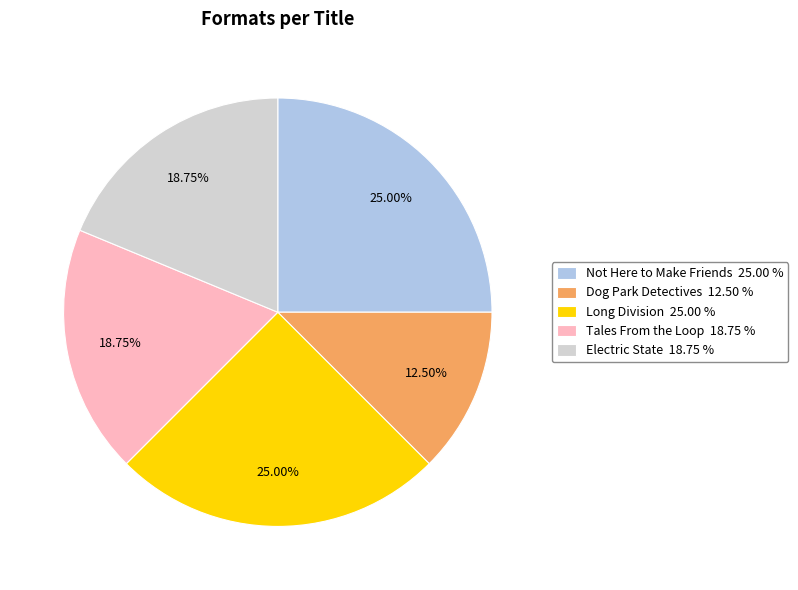

Does Electric State represent more than half of the total?

No